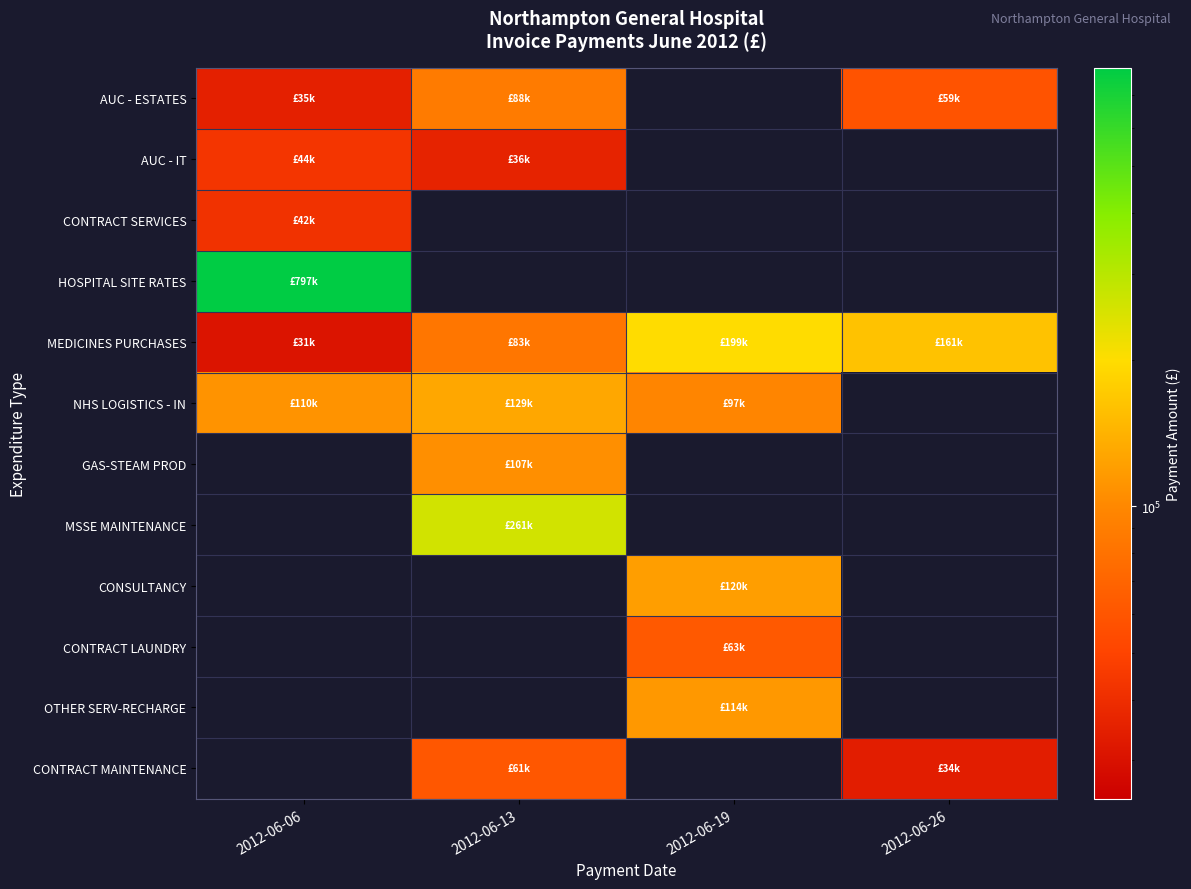

The AUC - ESTATES series shows 88047.4 at 2012-06-13. True or false?

True